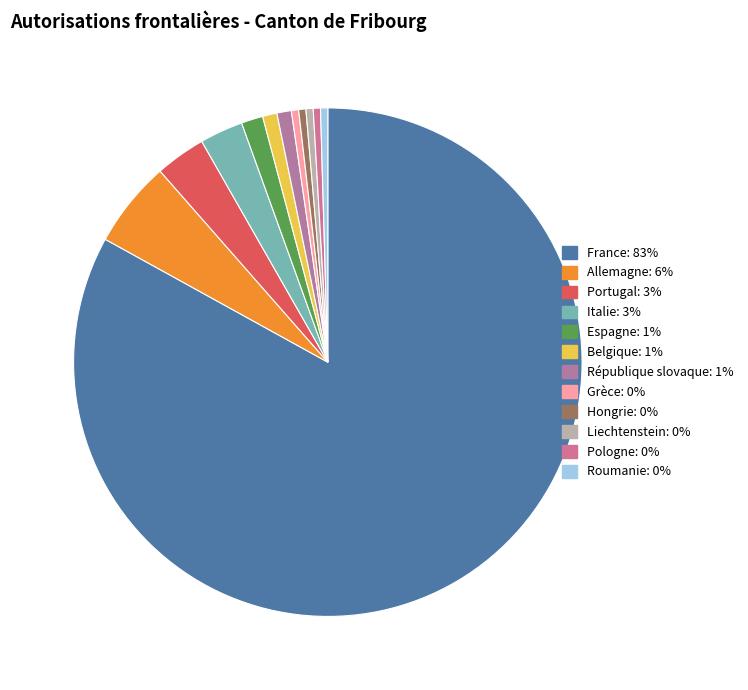

Is there any slice that represents more than half of the pie?

Yes